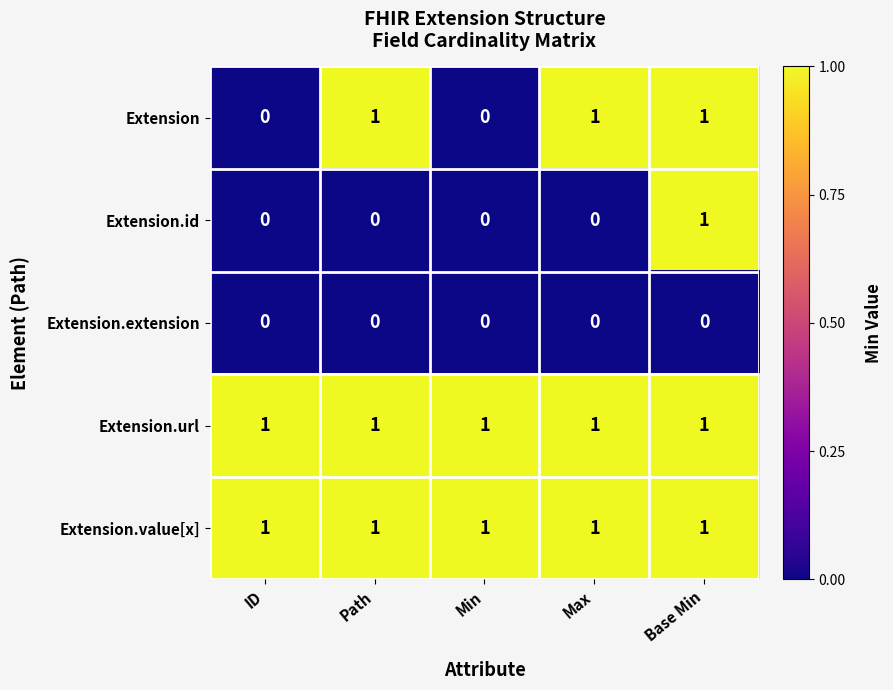

Is it true that Extension.id equals 1 at Base Min?

True